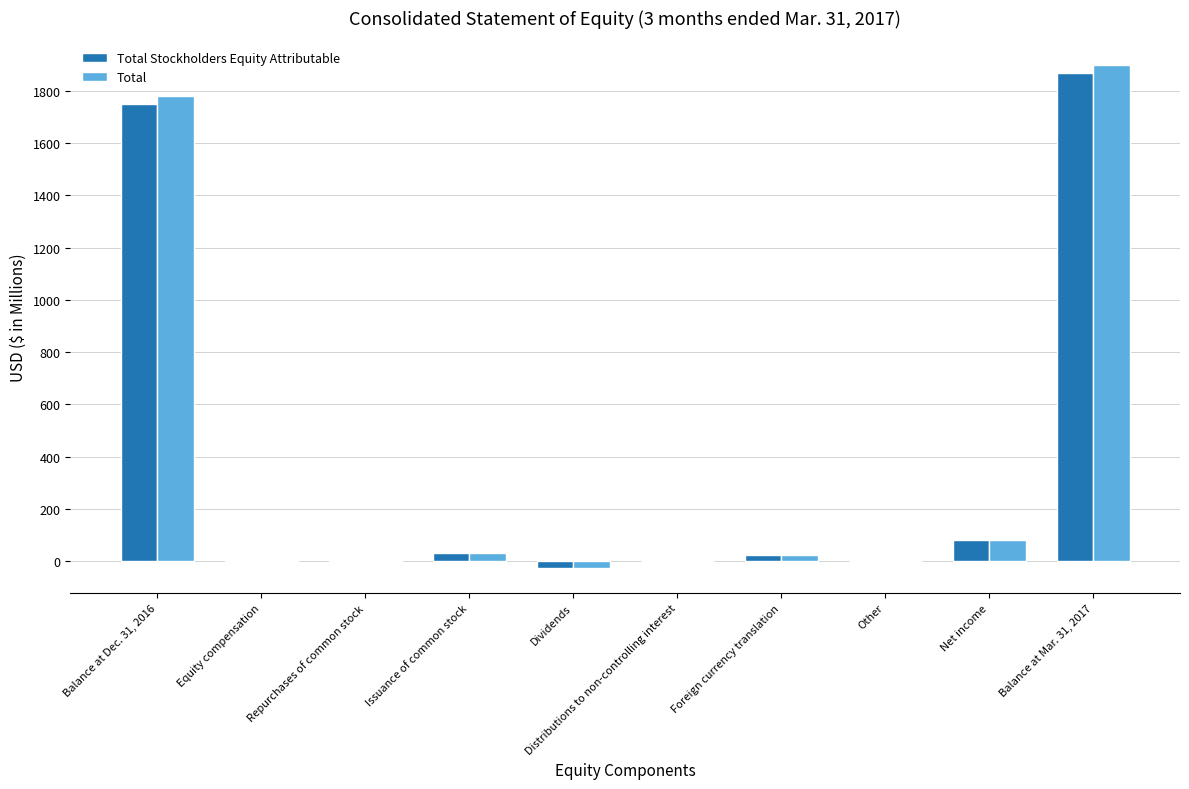

At which label does Total Stockholders Equity Attributable reach its peak?

Balance at Mar. 31, 2017